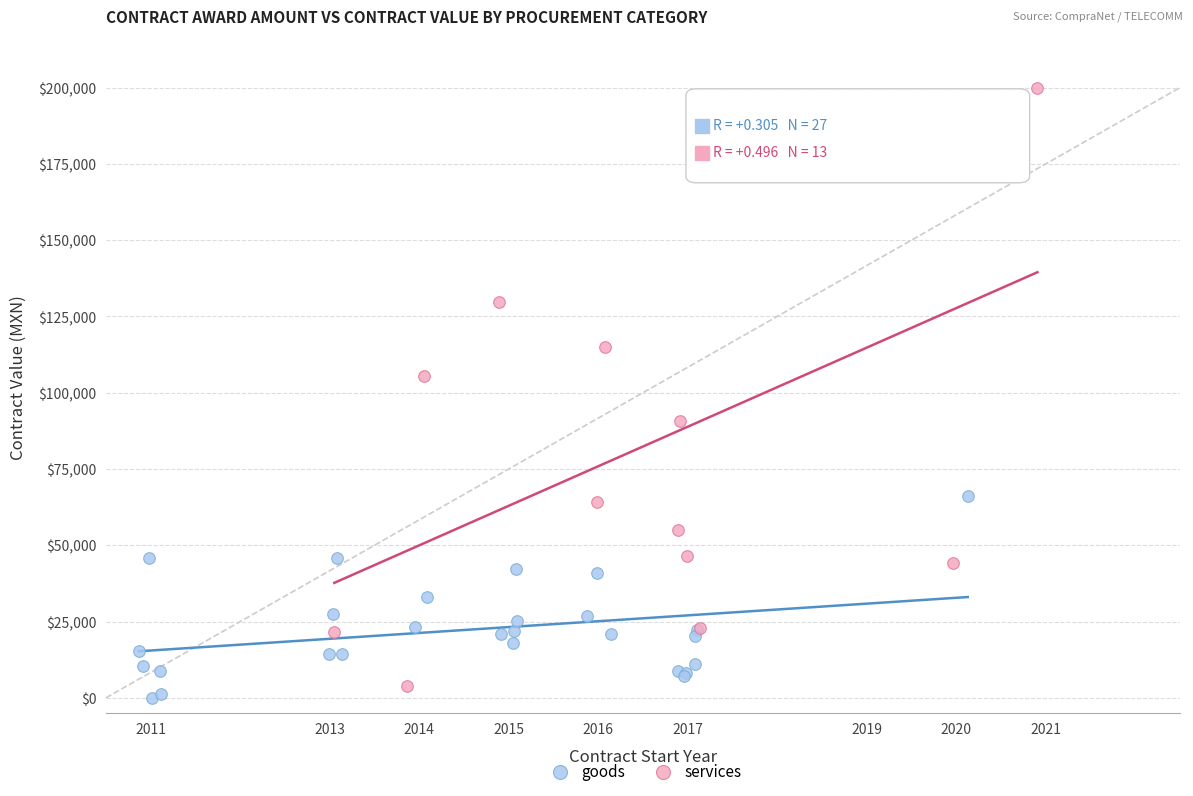

Which series reaches the maximum Y coordinate?

services